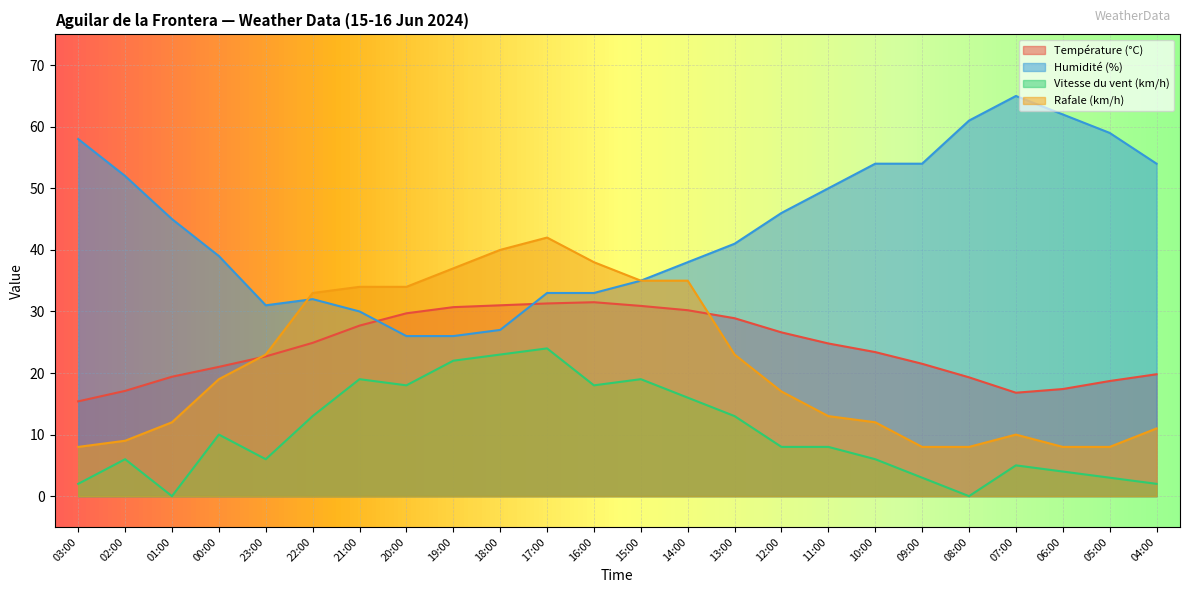

True or false: Vitesse du vent (km/h) and Température (°C) intersect in this chart.

False